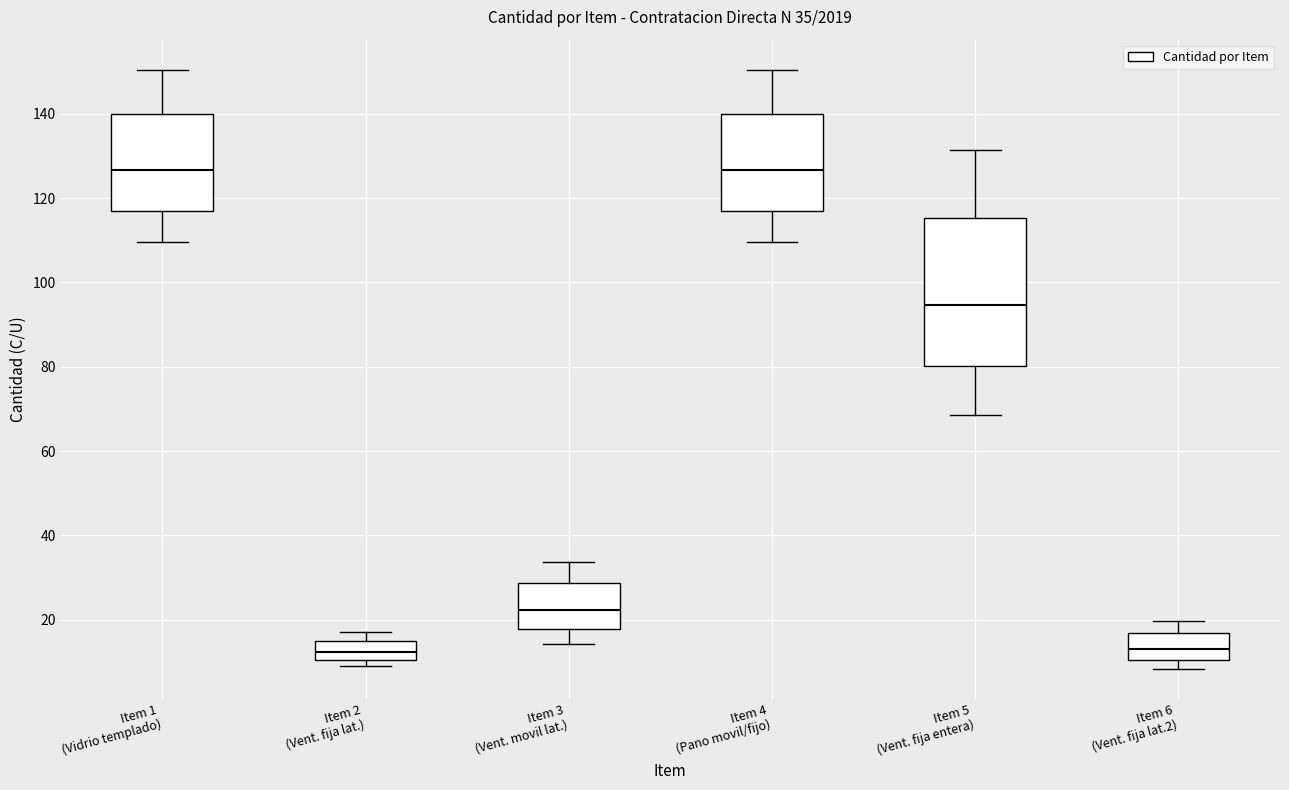

Which box is the tallest, from its lower edge to its upper edge?

Item 5 (Vent. fija entera)